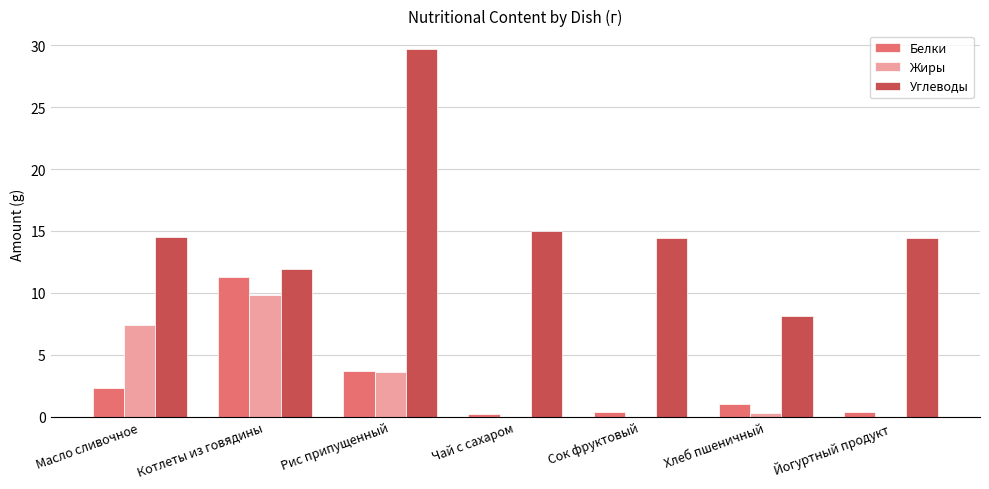

Which series has the largest total across all categories?

Углеводы